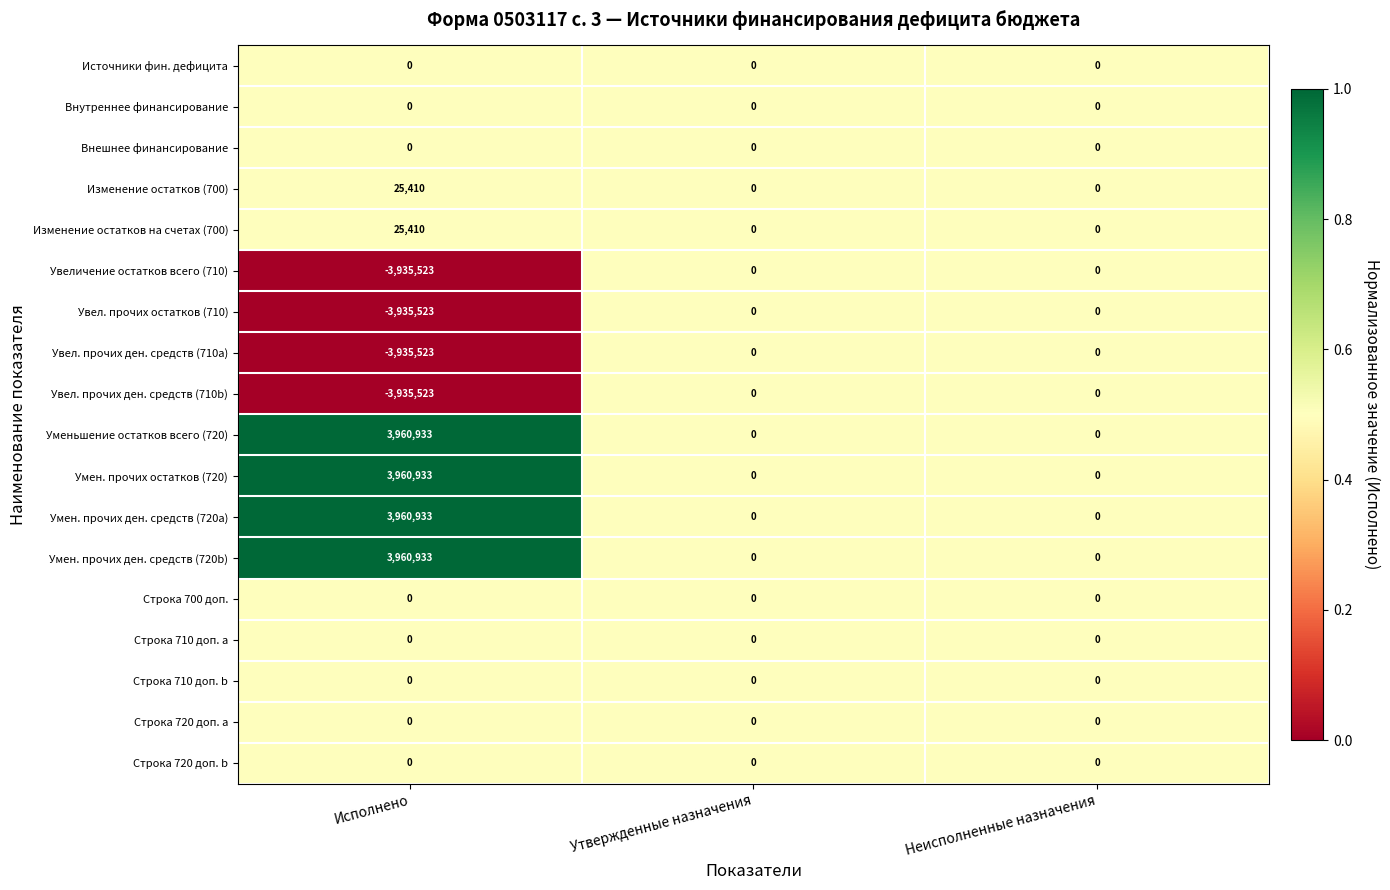

The value of Строка 710 доп. b at Исполнено is 0. True or false?

True